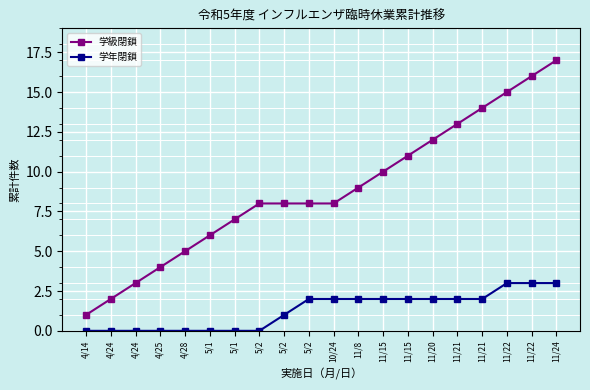

Reading left to right, transcribe all the data shown in this chart.

学級閉鎖: 1	2	3	4	5	6	7	8	8	8	8	9	10	11	12	13	14	15	16	17
学年閉鎖: 0	0	0	0	0	0	0	0	1	2	2	2	2	2	2	2	2	3	3	3